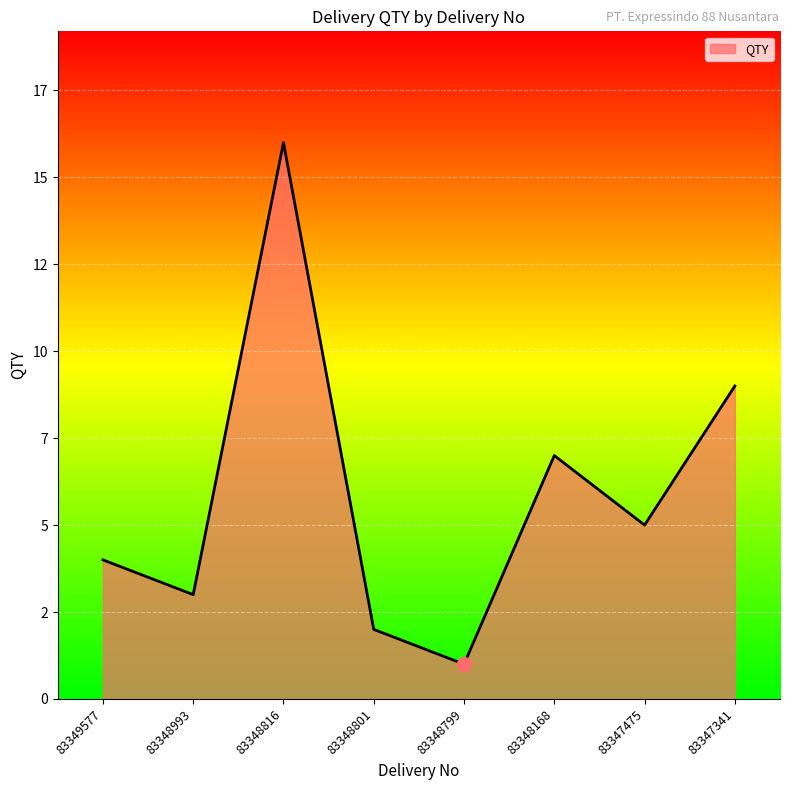

Is this an area chart (filled region under the line)?

Yes